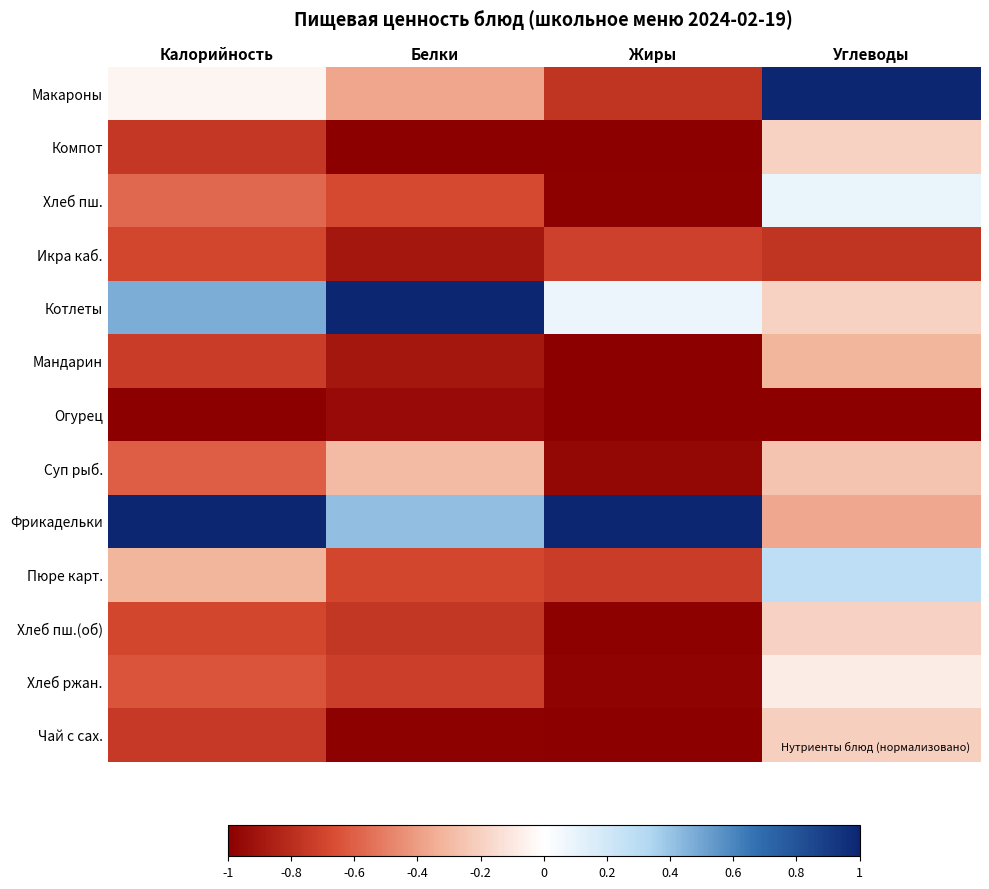

Between Жиры and Калорийность, which is larger?

Калорийность